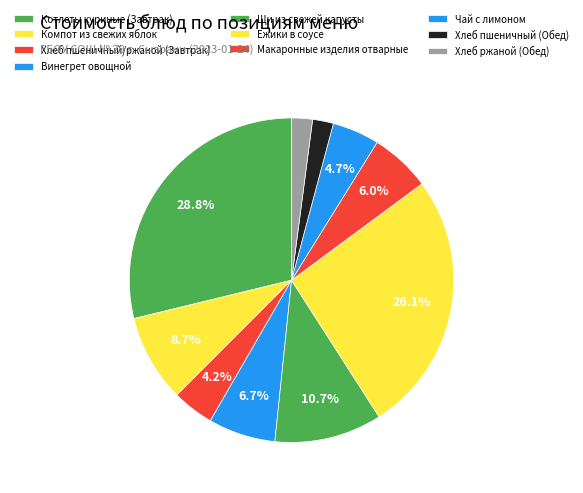

Rank the categories by value from lowest to highest.

Хлеб пшеничный (Обед), Хлеб ржаной (Обед), Хлеб пшеничный/ржаной (Завтрак), Чай с лимоном, Макаронные изделия отварные, Винегрет овощной, Компот из свежих яблок, Щи из свежей капусты, Ежики в соусе, Котлеты куриные (Завтрак)